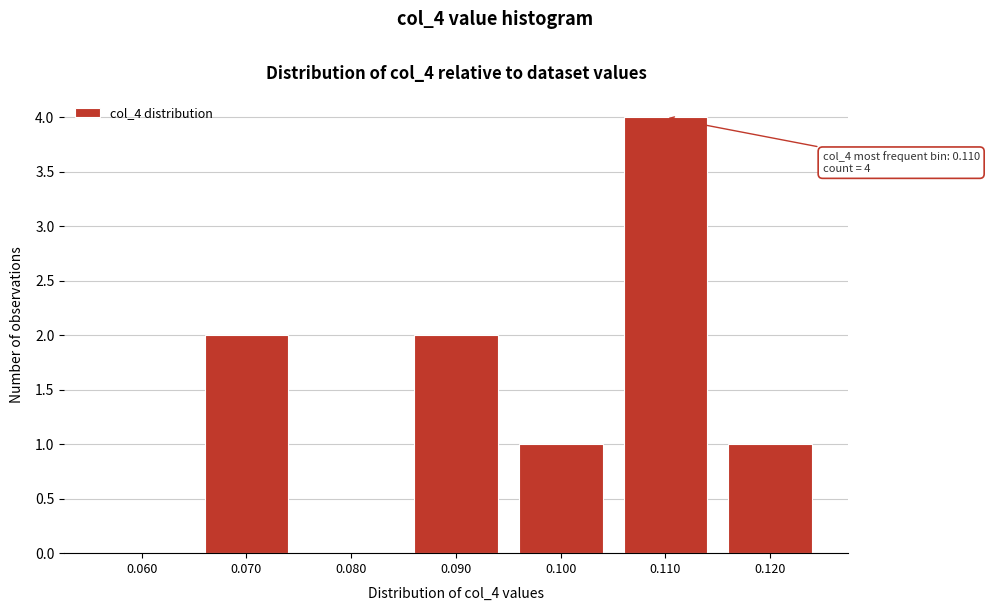

Reading right to left, extract all data points from this chart.

0.120=1	0.110=4	0.100=1	0.090=2	0.080=0	0.070=2	0.060=0